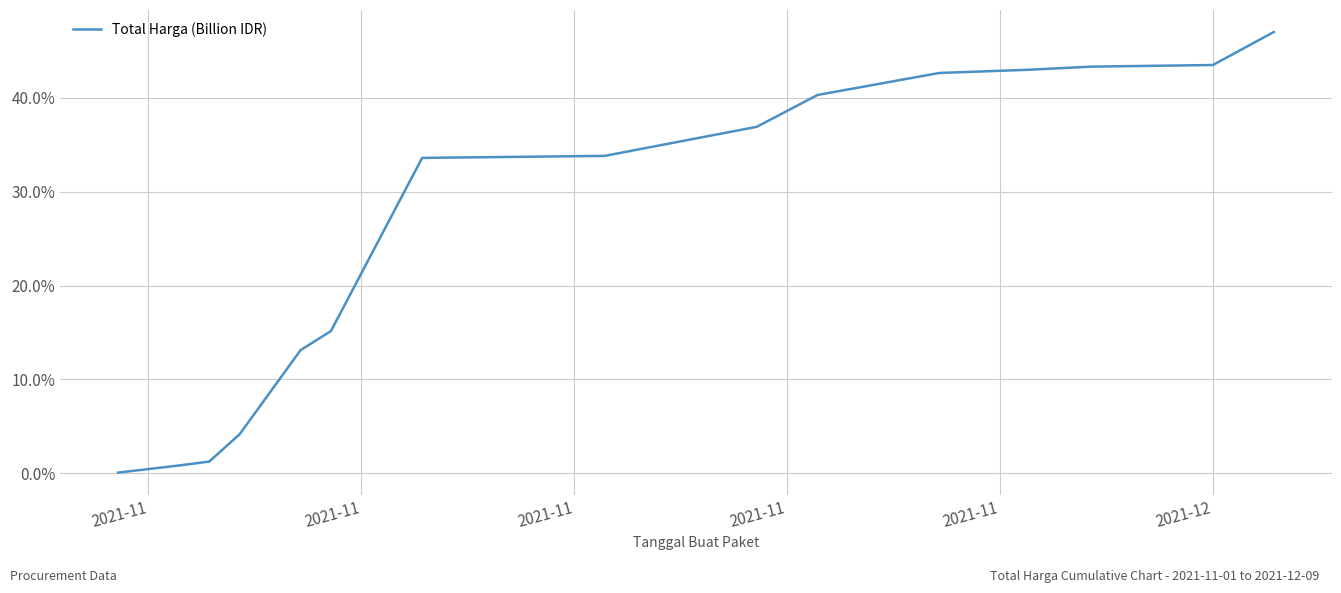

What is the difference between the maximum and second lowest values?

46.2